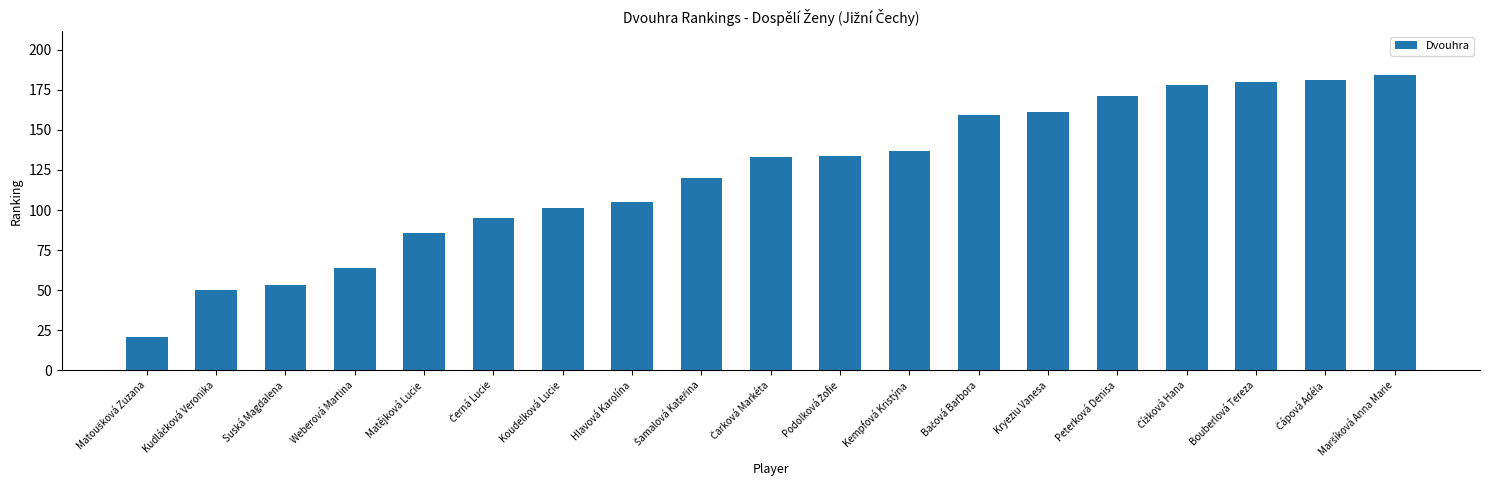

Which has a higher value, Peterková Denisa or Kempfová Kristýna?

Peterková Denisa